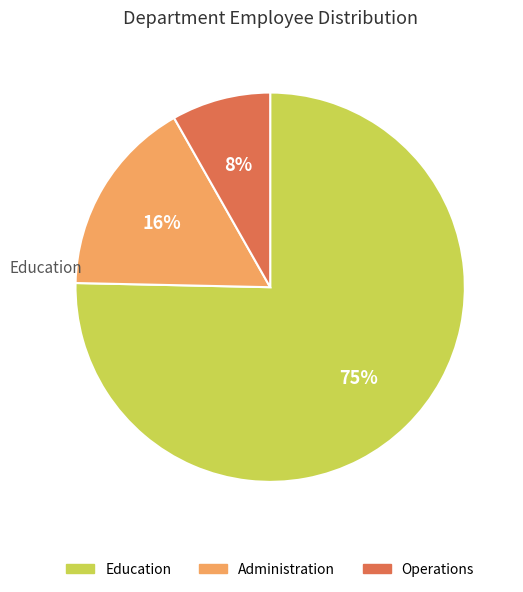

To the nearest percent, what portion does Administration represent?

16%